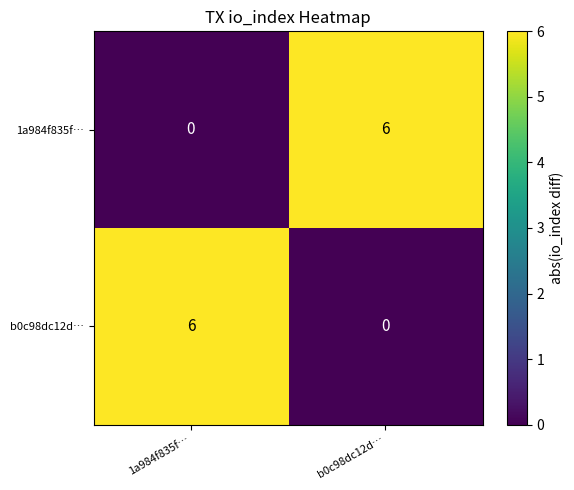

What is the total value across all series at b0c98dc12d…?

6